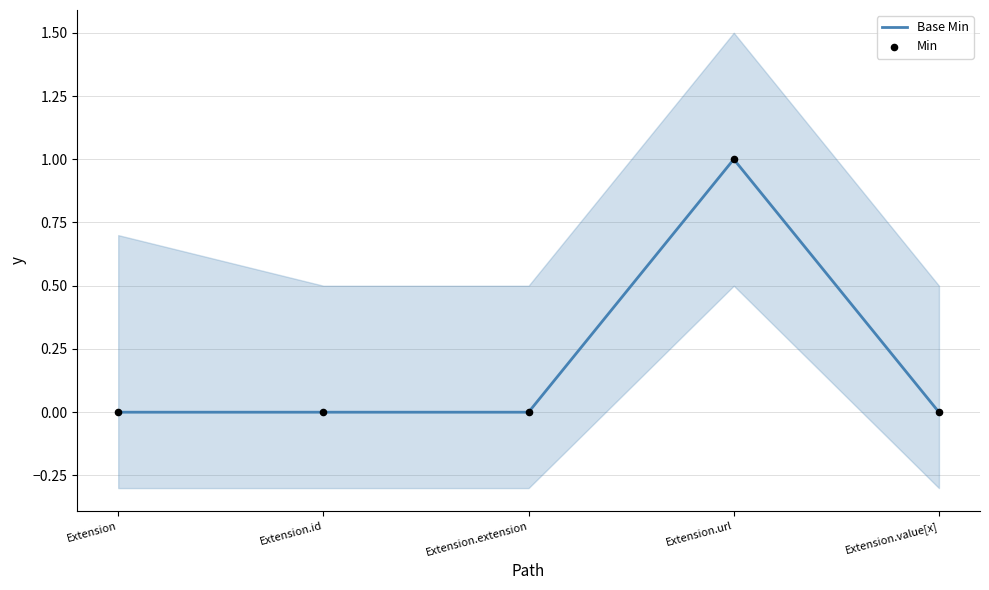

Which series reaches the maximum Y coordinate?

Base Min